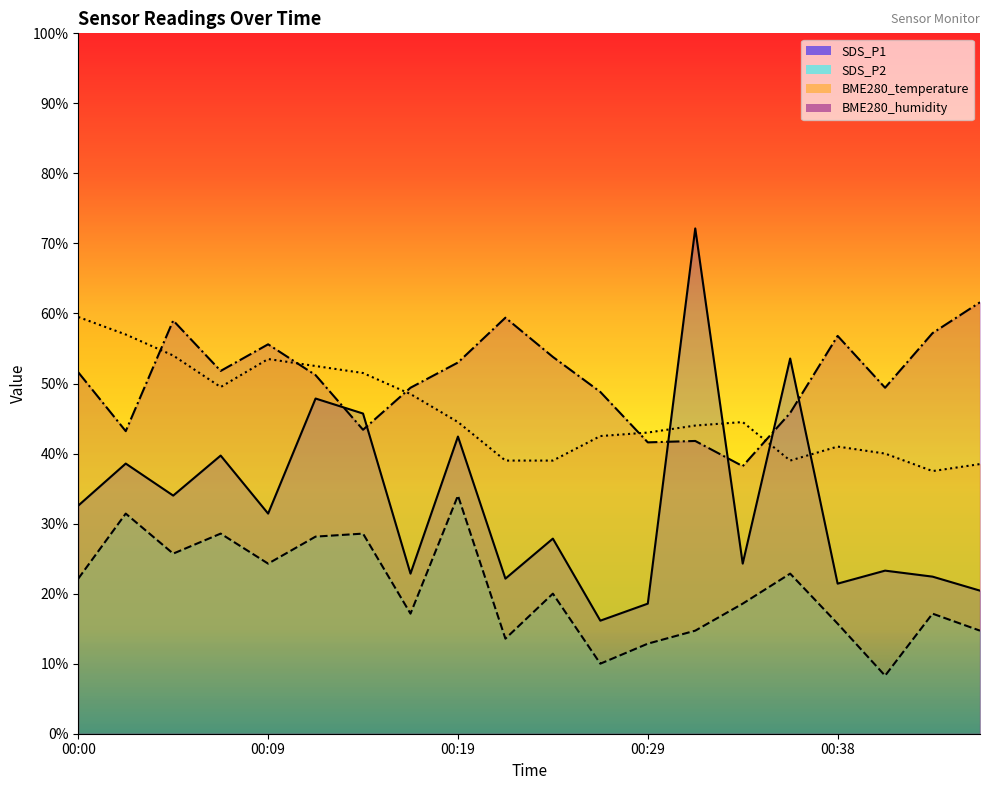

True or false: BME280_temperature and SDS_P2 intersect in this chart.

False